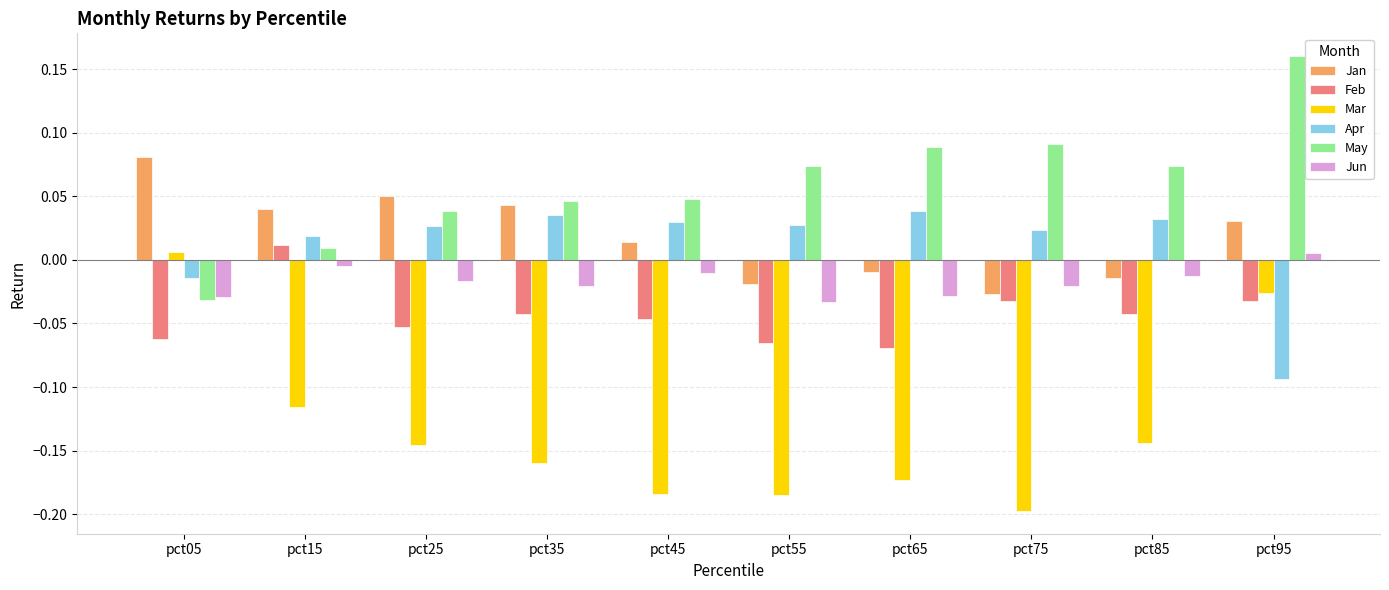

The value of Jan at pct95 is 0.1. True or false?

False